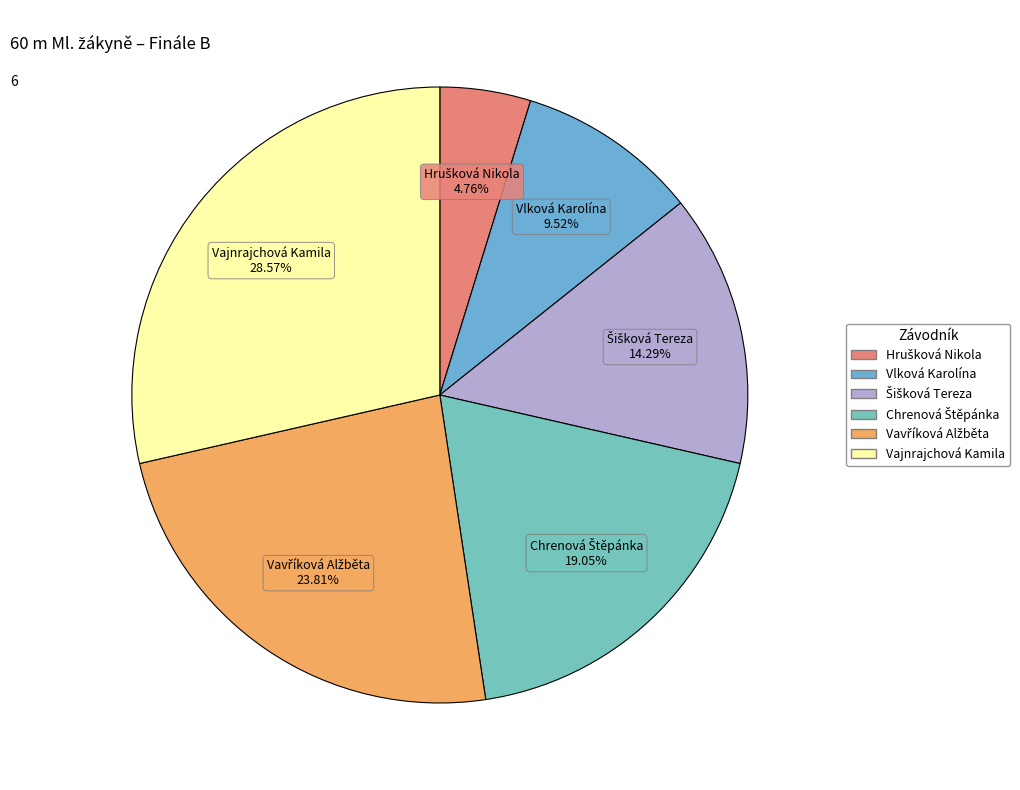

Is there a majority slice in this chart?

No